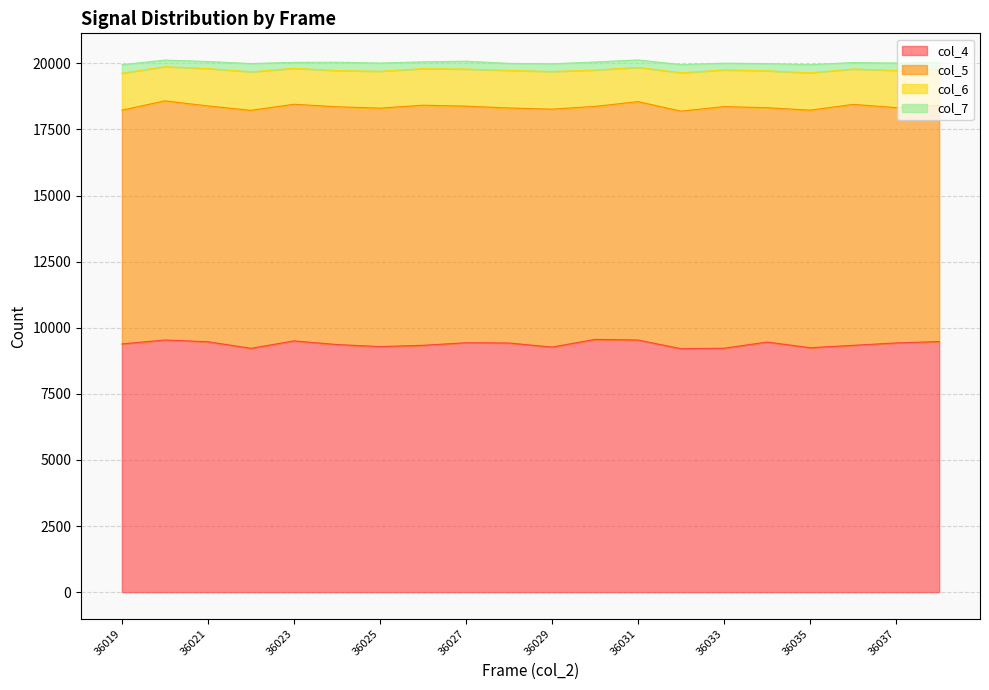

At which category does the chart reach its peak across all series?

36030